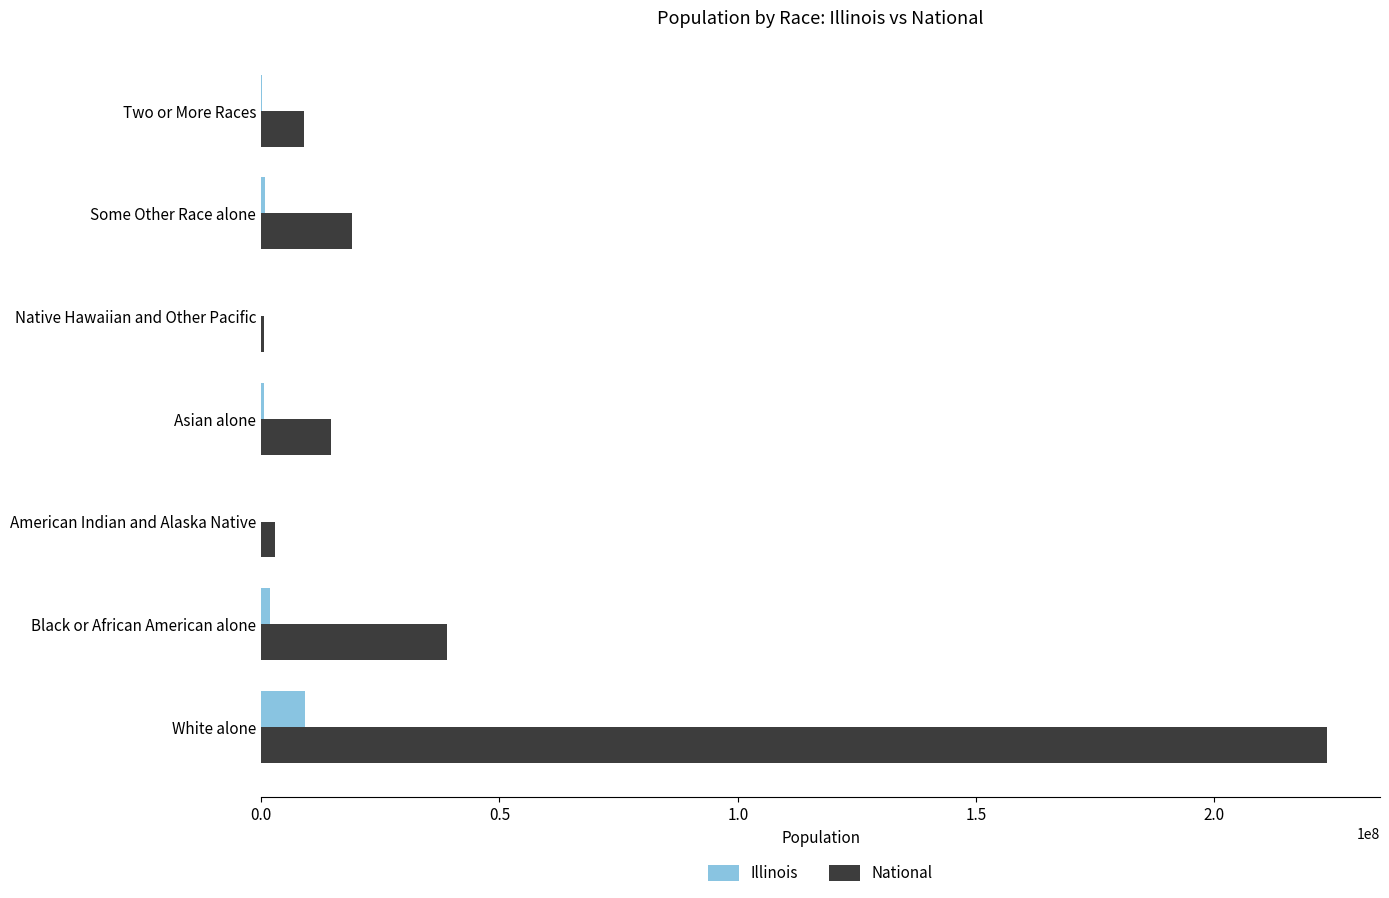

True or false: National has a value of 14674252 at Asian alone.

True